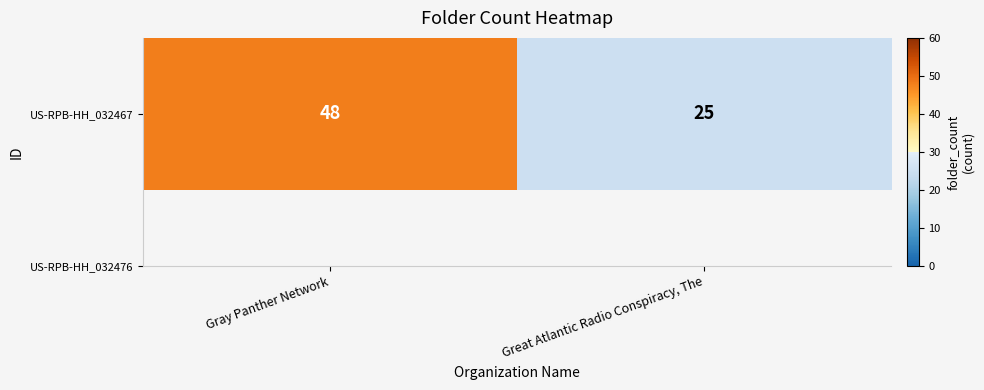

Which category has the highest value across all series?

Gray Panther Network